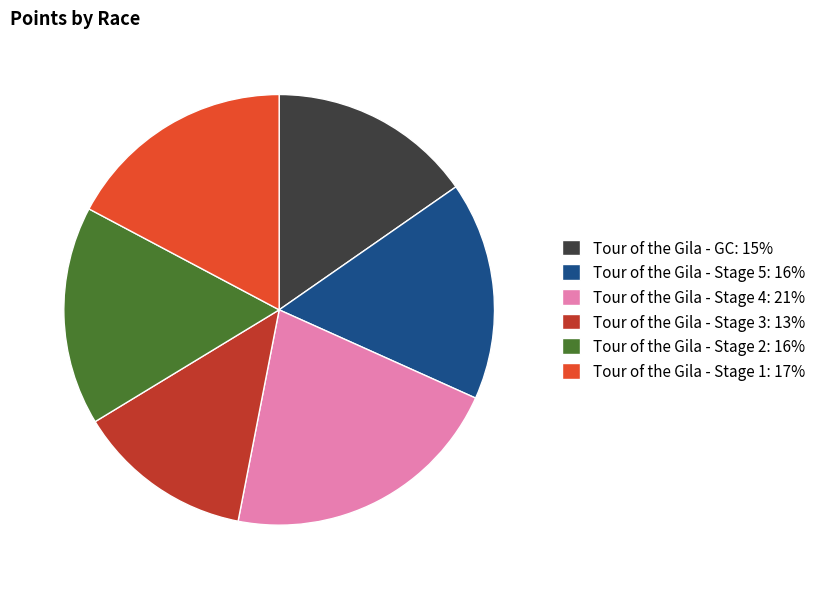

The Tour of the Gila - GC slice represents 15% of the pie. True or false?

True